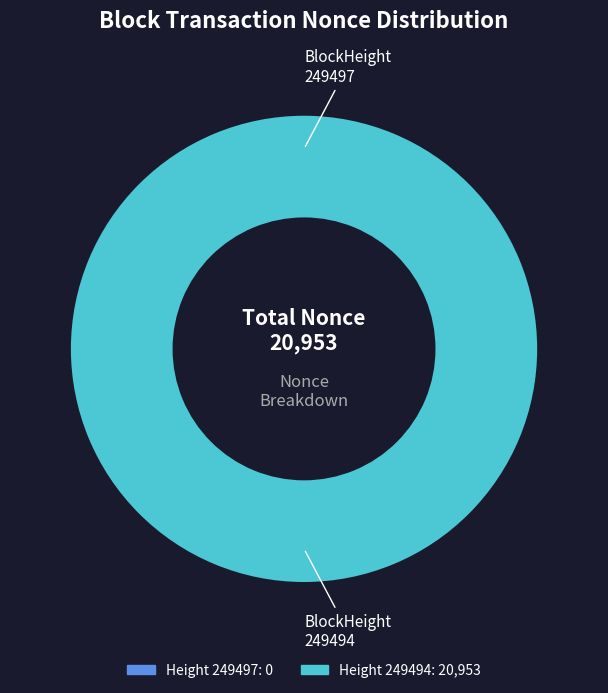

True or false: 249497 accounts for 12% of the total.

False